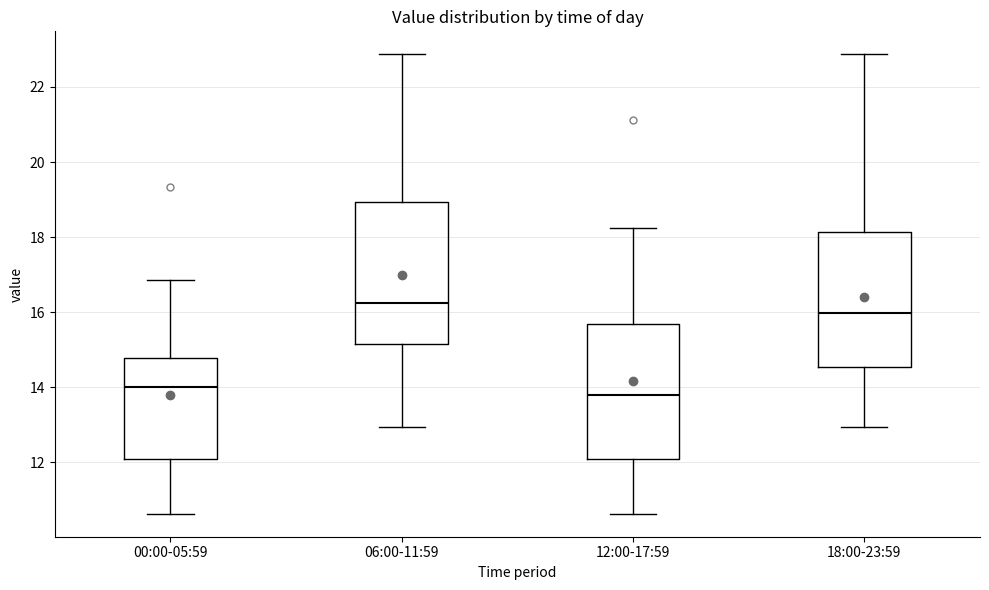

Reading left to right, transcribe this box plot: for each box, give where its median line is, the range the box spans, and where its two whiskers end, as read against the y-axis. The values are not printed on the chart, so give them approximately, as read against the axis.

00:00-05:59: median 14.0, box 12.2 to 14.8, whiskers 10.6 to 16.8
06:00-11:59: median 16.2, box 15.2 to 19.0, whiskers 13.0 to 22.8
12:00-17:59: median 13.8, box 12.2 to 15.6, whiskers 10.6 to 18.2
18:00-23:59: median 16.0, box 14.6 to 18.2, whiskers 13.0 to 22.8